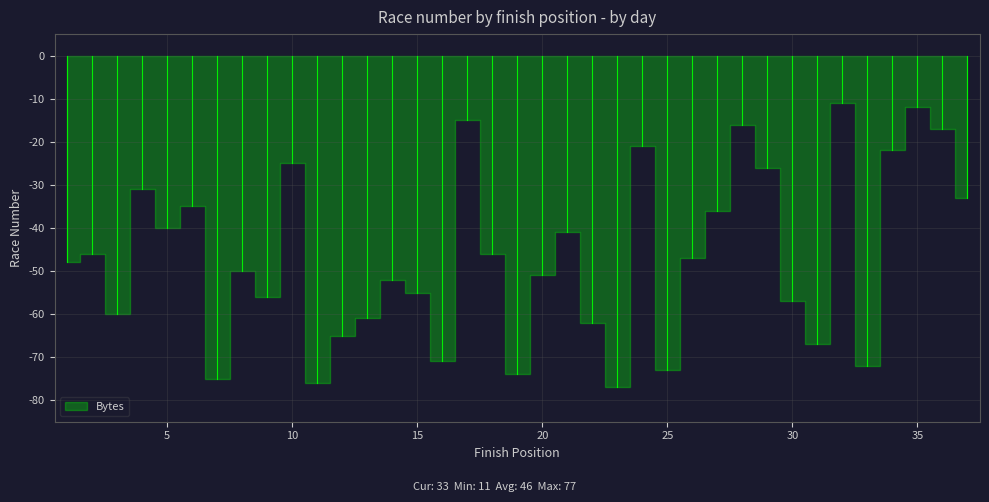

What is the sum of all values?

1722